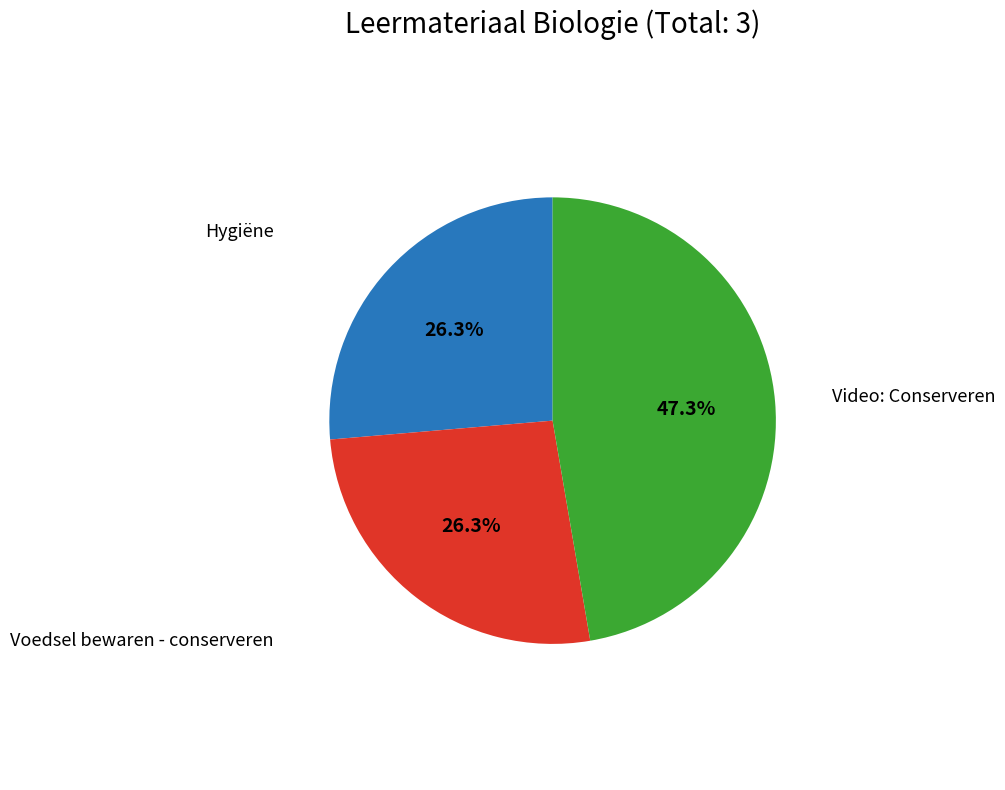

To the nearest percent, what is the difference between the largest and smallest slice percentages?

21%